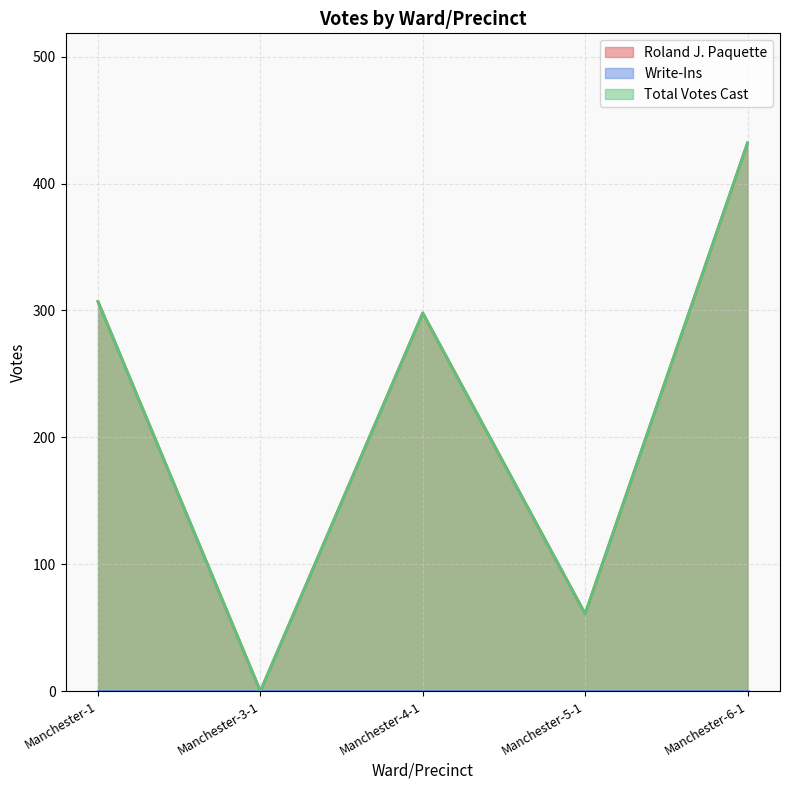

At which label does Total Votes Cast first exceed 298?

Manchester-1